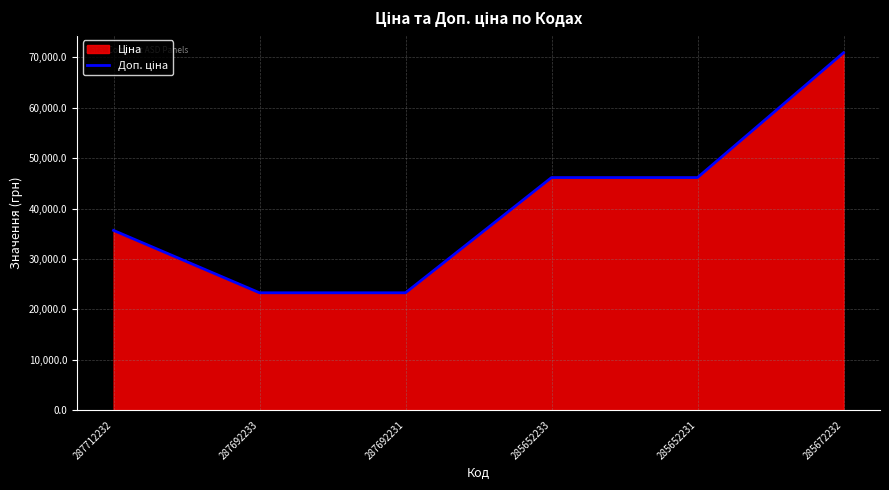

Reading left to right, what are all the values shown in this chart?

35659.4	23278.2	23278.2	46143.9	46143.9	70906.0